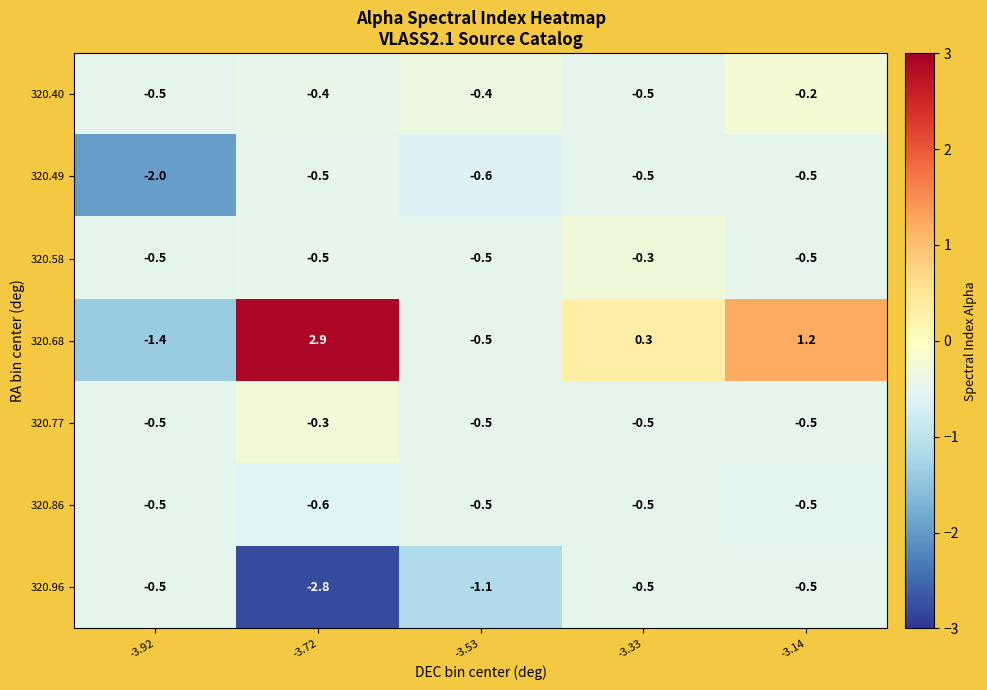

The value of 320.96 at -3.14 is -0.9. True or false?

False